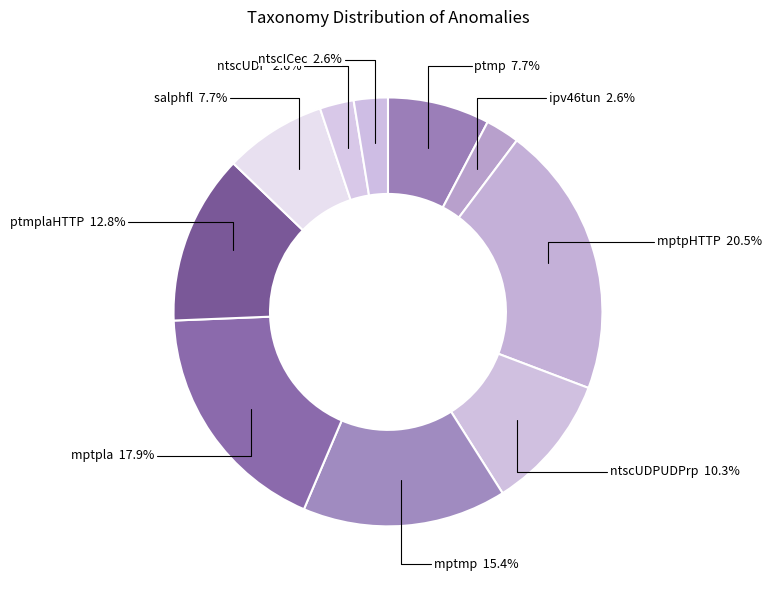

How much of the chart is everything except mptpHTTP?

79.5%